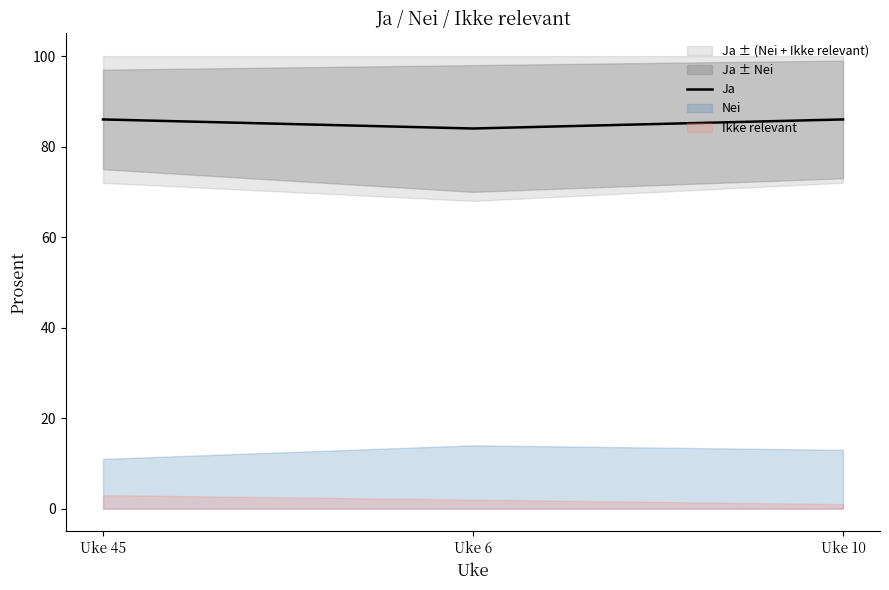

What is the minimum value shown in the chart?

84